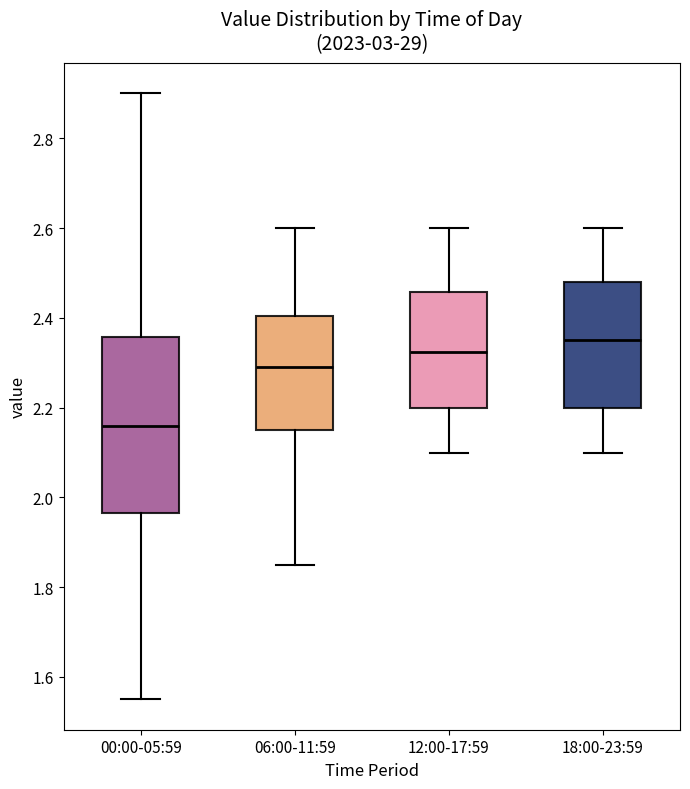

Comparing the boxes themselves (not the whiskers), which one is the tallest?

00:00-05:59